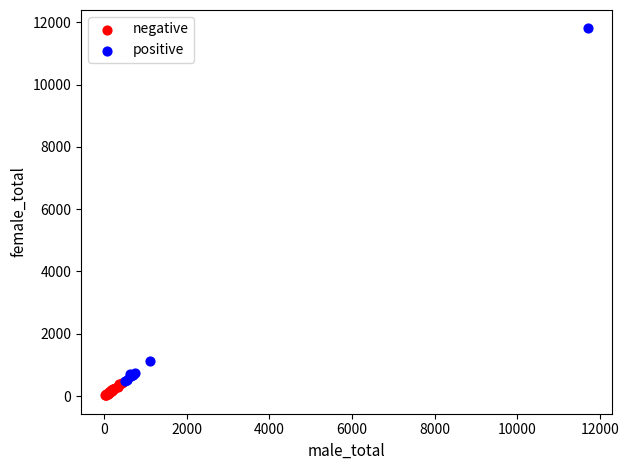

Which series contains the lowest Y value?

negative